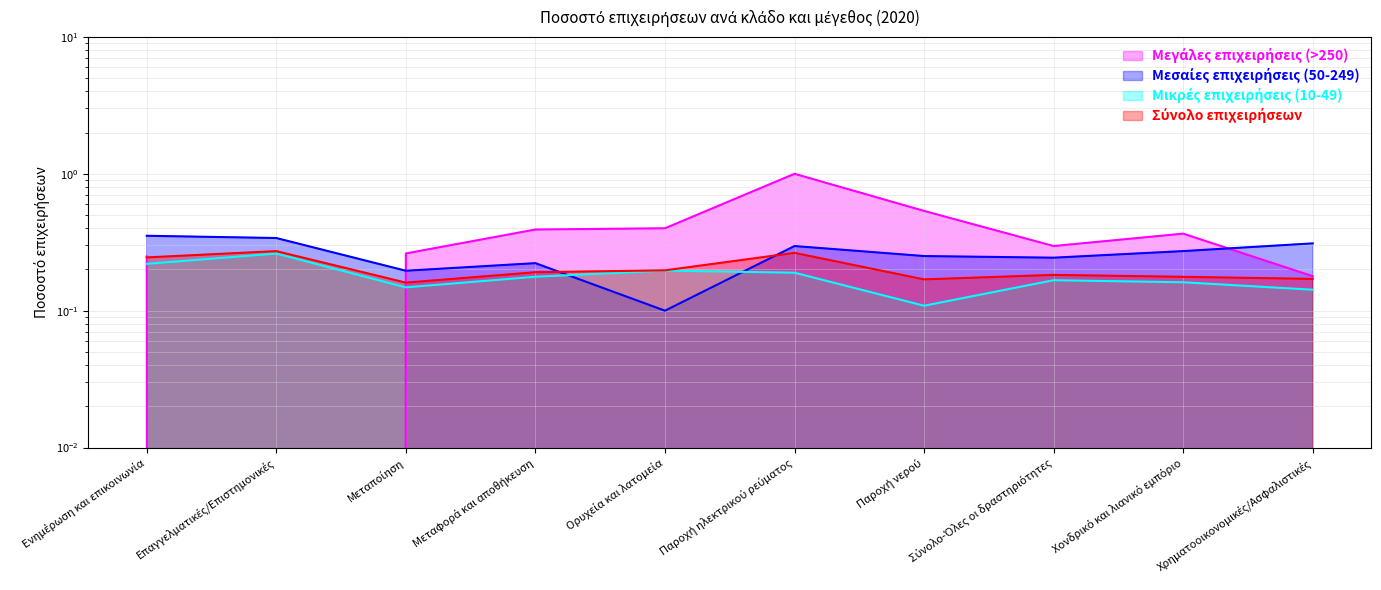

Read the Μεγάλες επιχειρήσεις (>250) value at Σύνολο-Όλες οι δραστηριότητες.

0.3